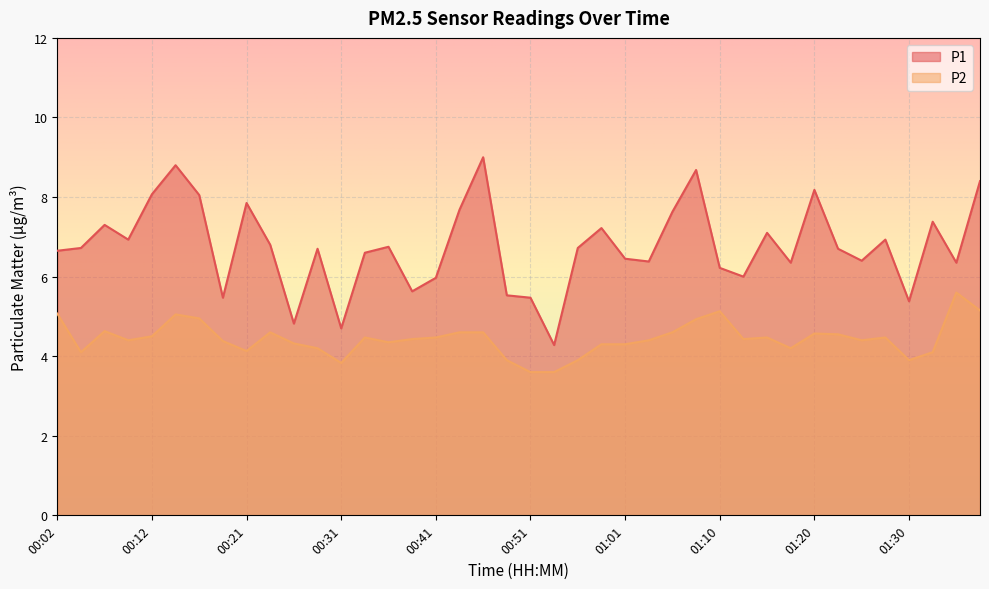

What is the sum of the P1 values at 01:25 and 00:24?

13.2